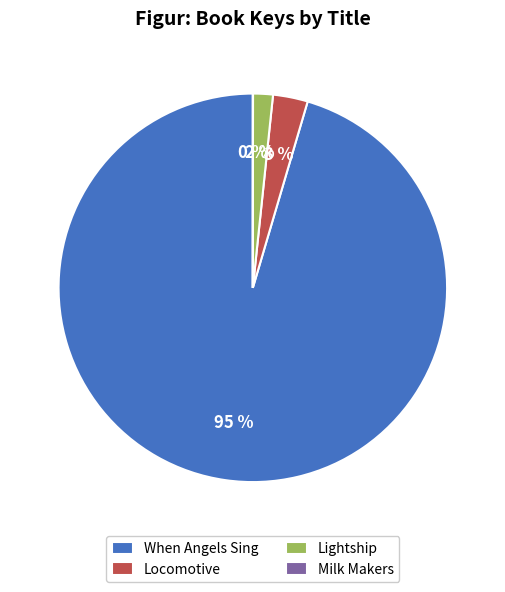

Is the sum of Locomotive and Lightship greater than half?

No